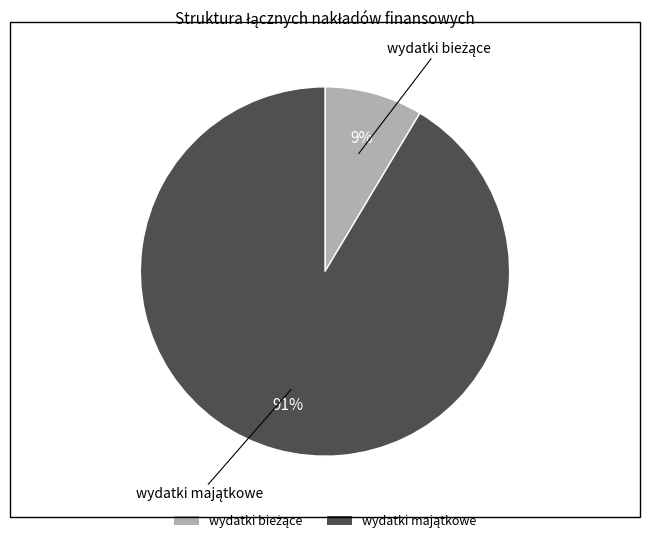

Is there a majority slice in this chart?

Yes